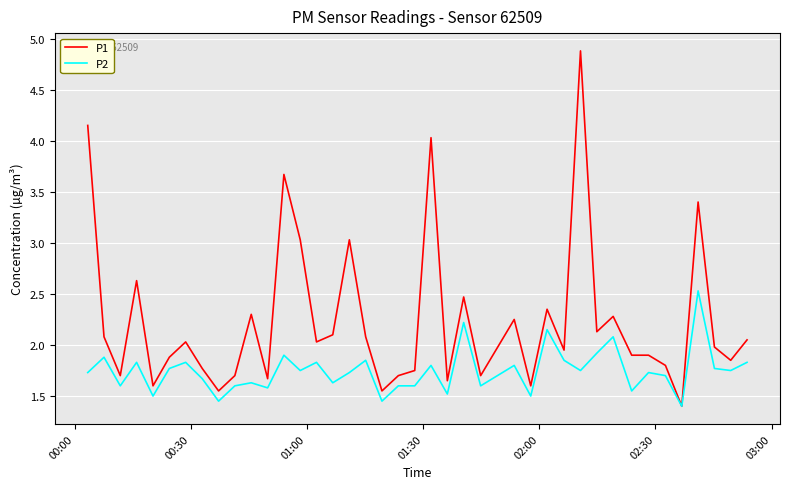

Rank the series by their maximum value, from highest to lowest.

P1, P2